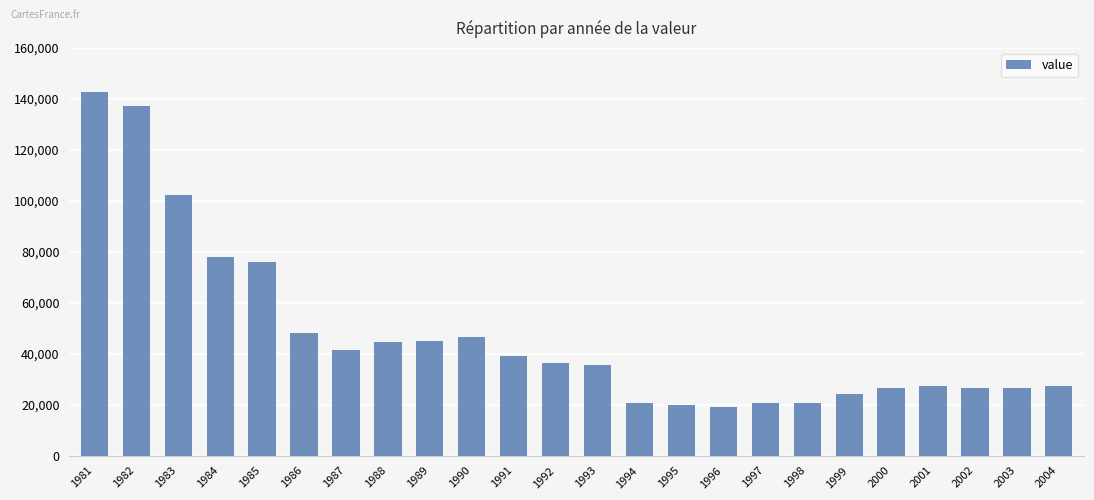

What is the maximum value shown in the chart?

142600